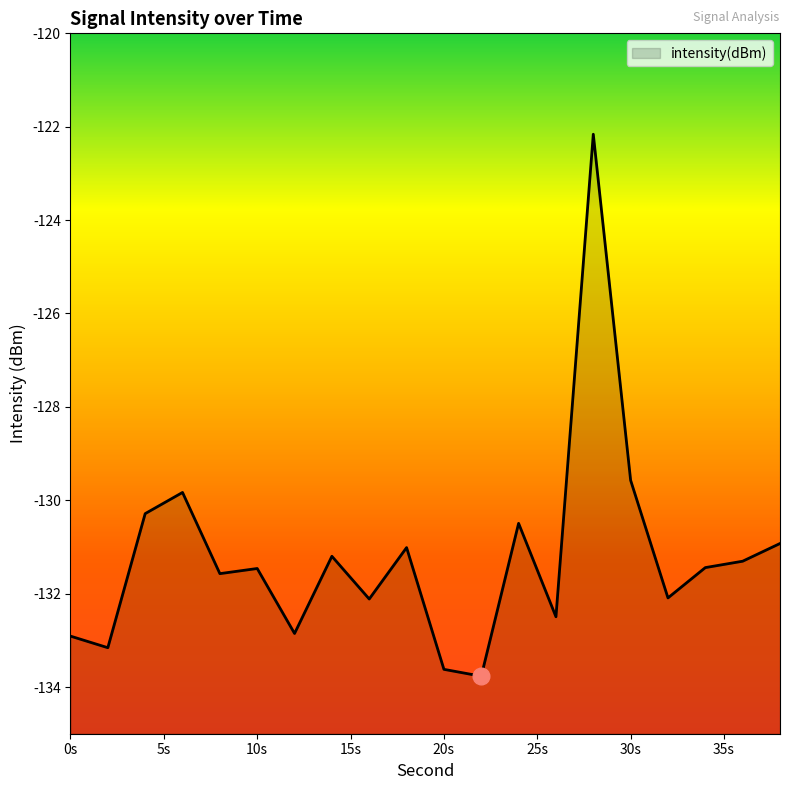

Count the number of values greater than -131.

6